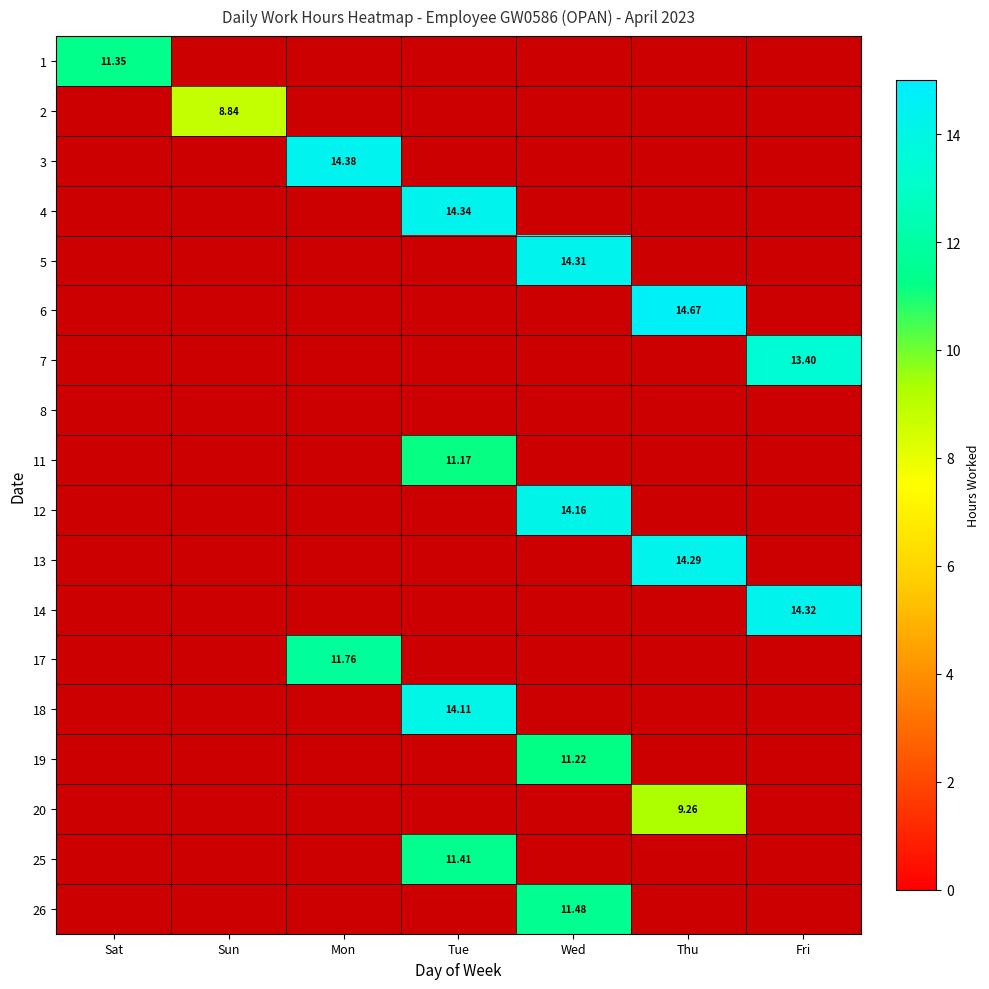

How many positive values does the 25 series have?

1